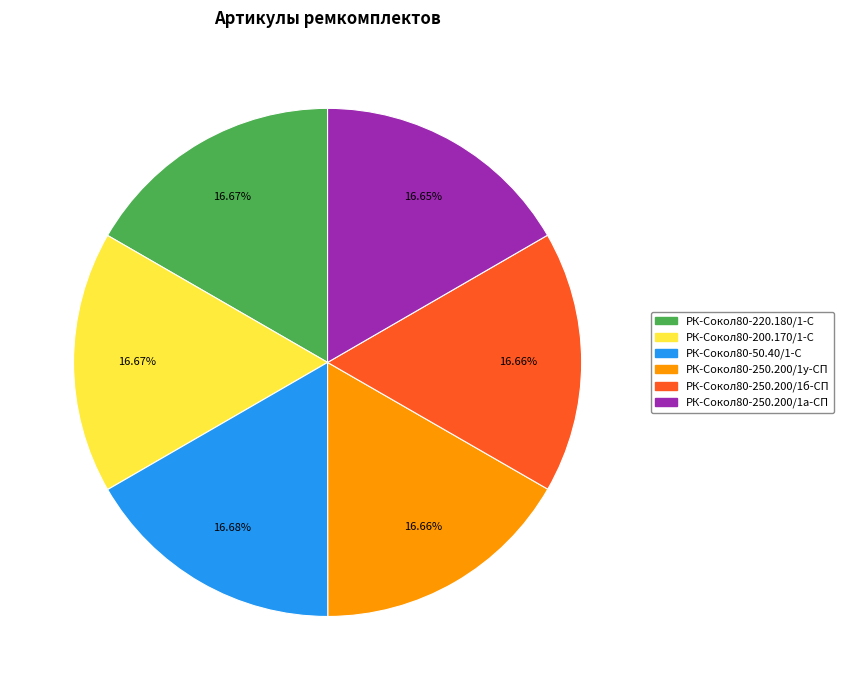

Combined, do РК-Сокол80-50.40/1-С and РК-Сокол80-250.200/1б-СП account for over 50%?

No